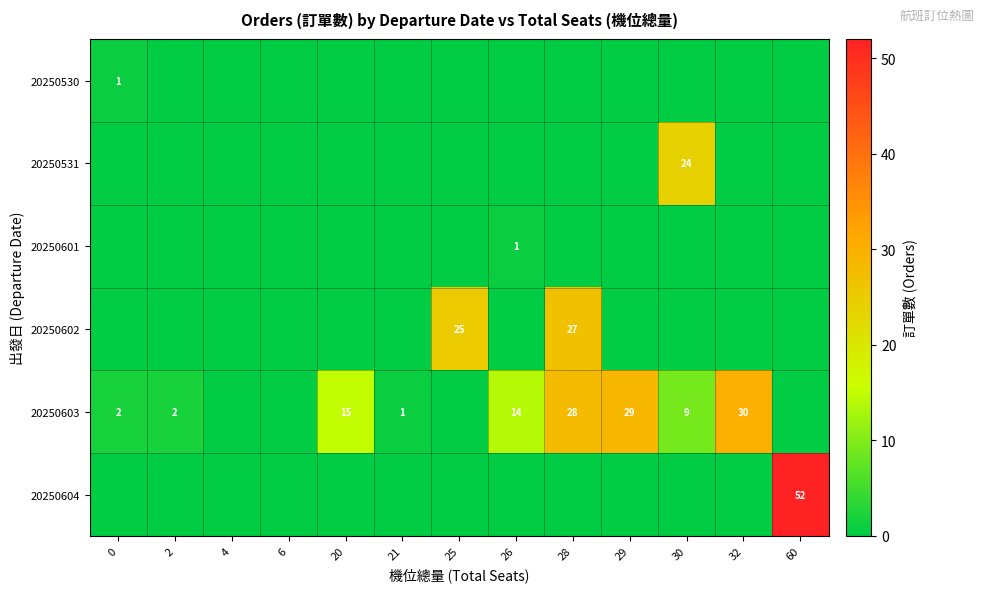

The 20250531 series shows 11 at 30. True or false?

False